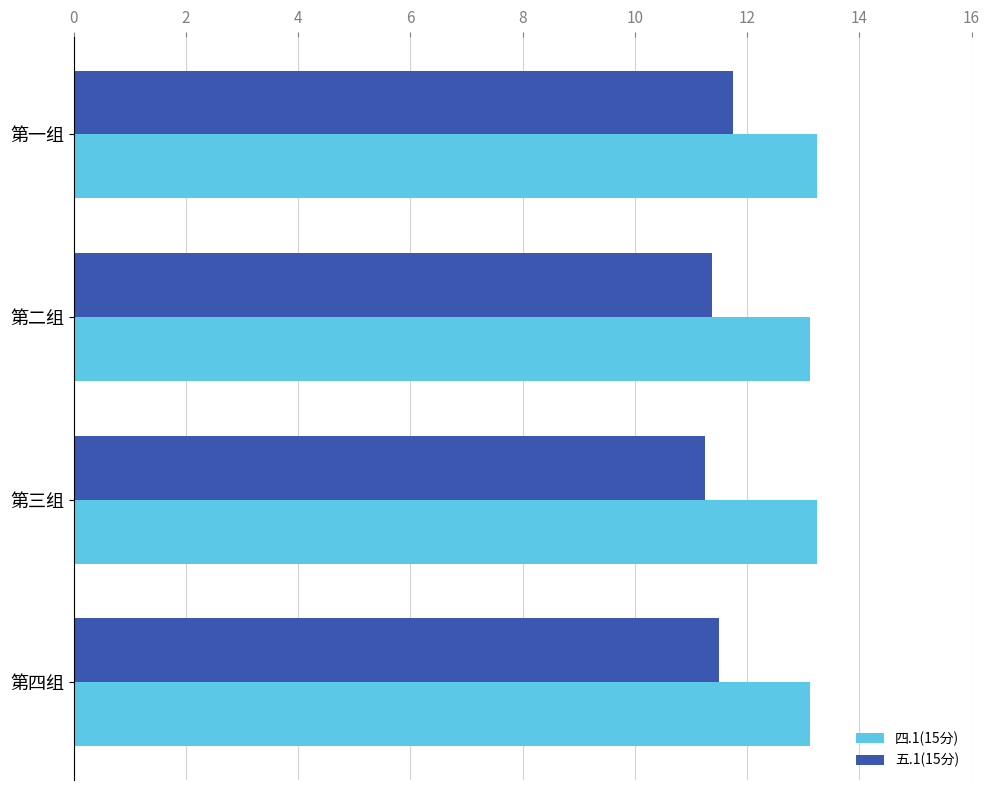

The value of 四.1(15分) at 第一组 is 13.2. True or false?

True